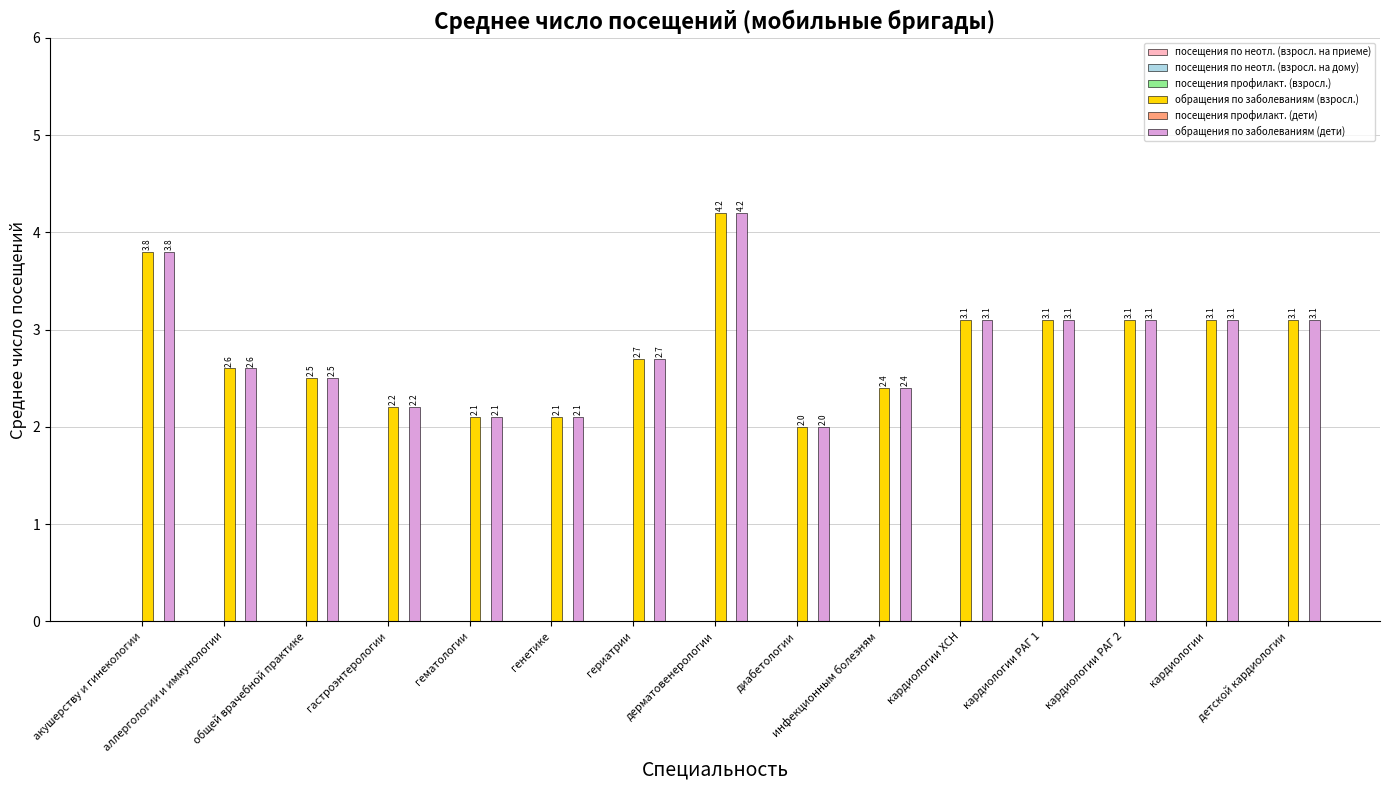

What is the difference between the second highest and second lowest values in the обращения по заболеваниям (дети) series?

1.7